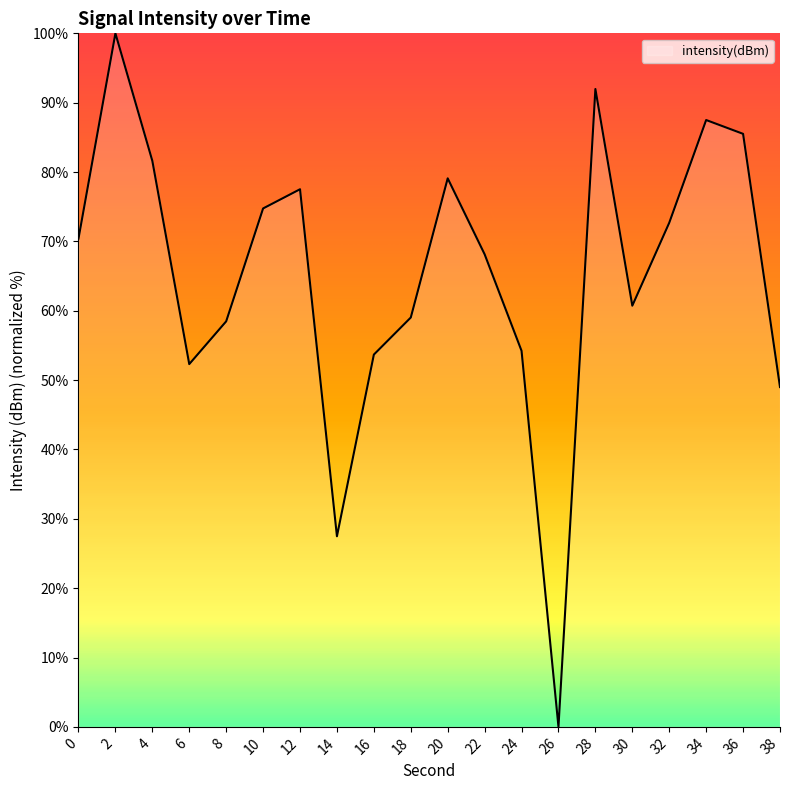

Which has a higher value, 36 or 10?

36